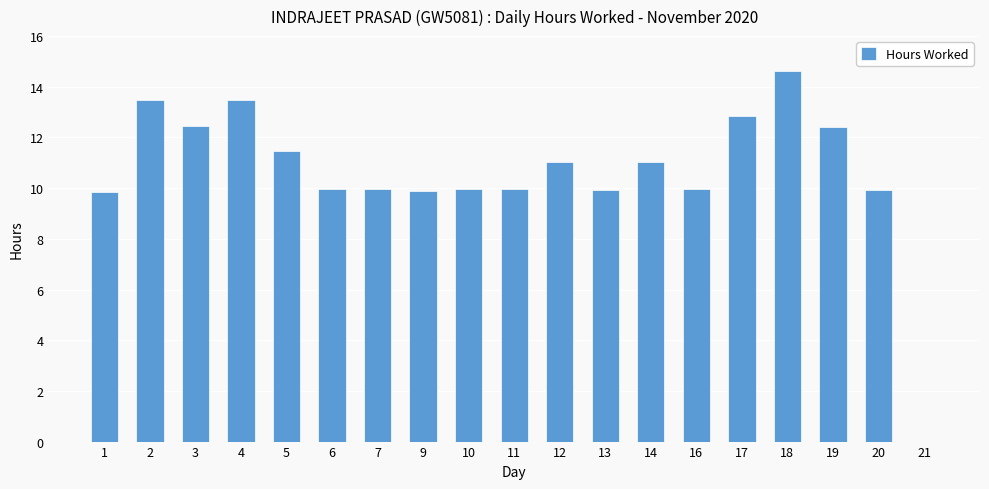

What is the sum of the values at 5 and 9?

21.4